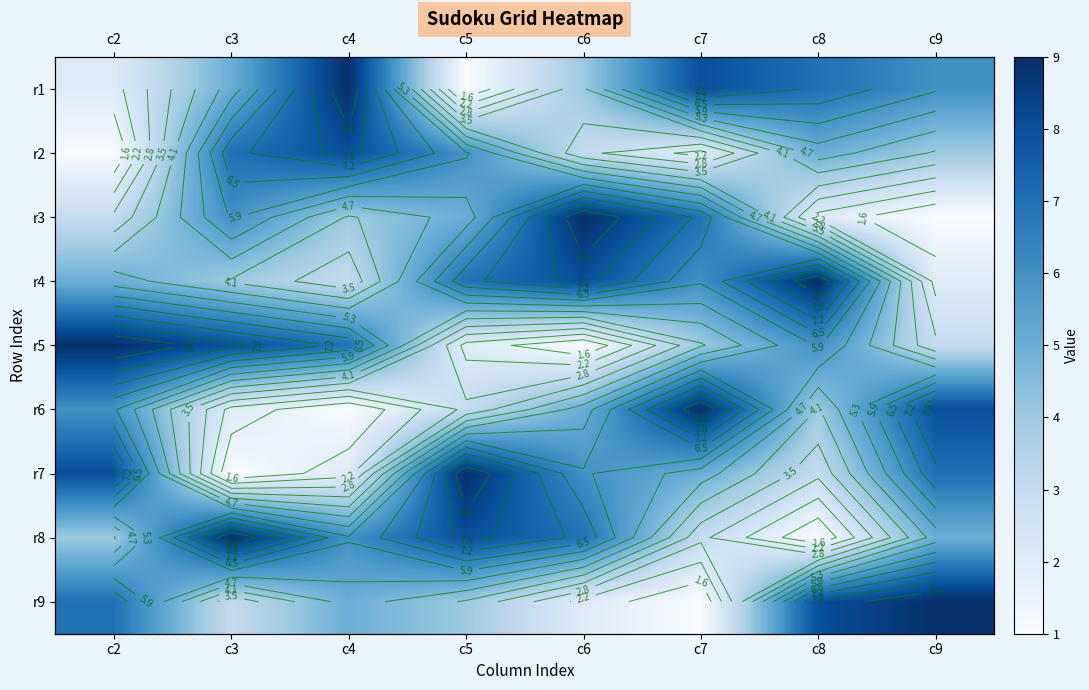

At which label does r3 first exceed 5?

c3